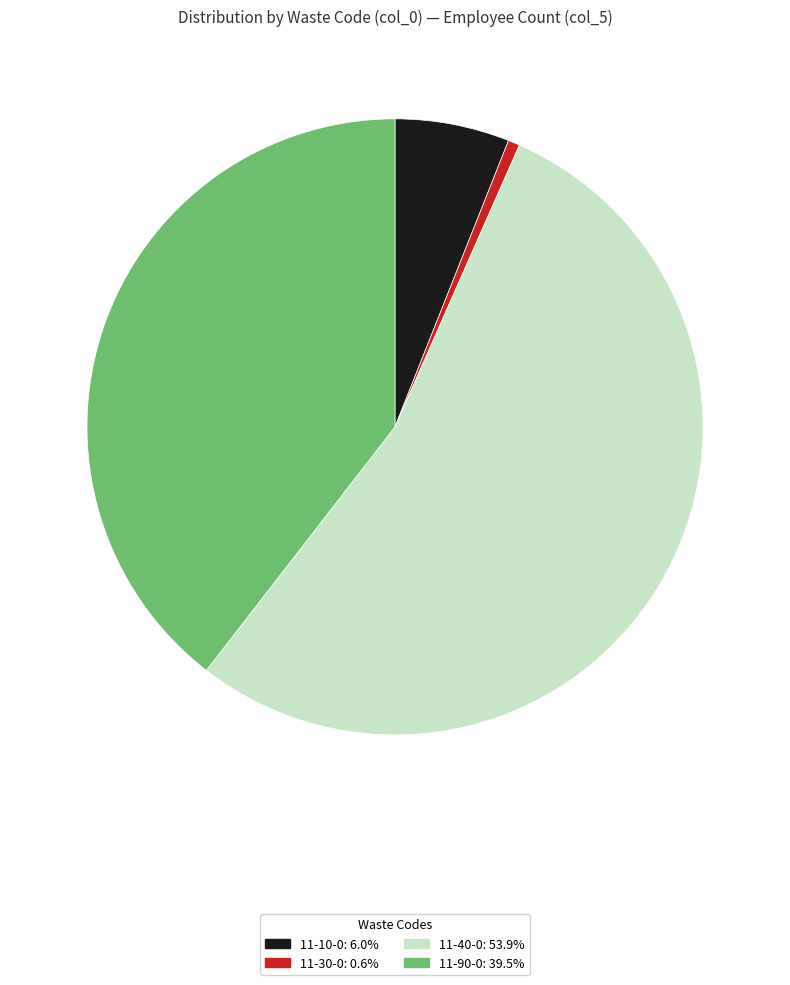

Does 11-40-0 account for over 50% of the chart?

Yes